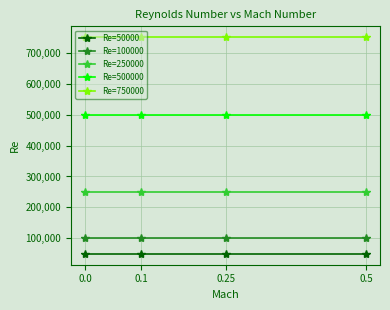

True or false: Re=250000 and Re=750000 cross at least once.

False